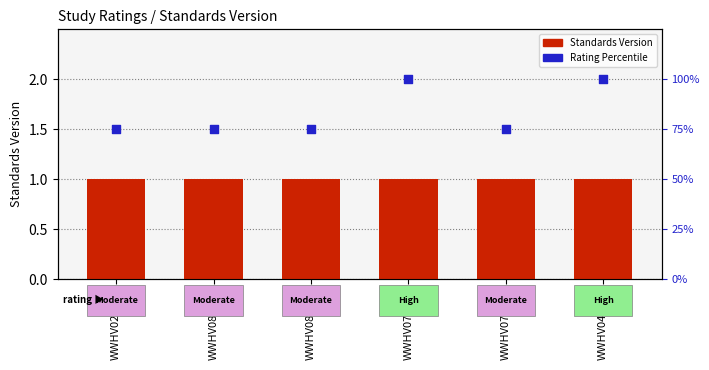

Which series has the largest Y range (max minus min)?

Rating Percentile